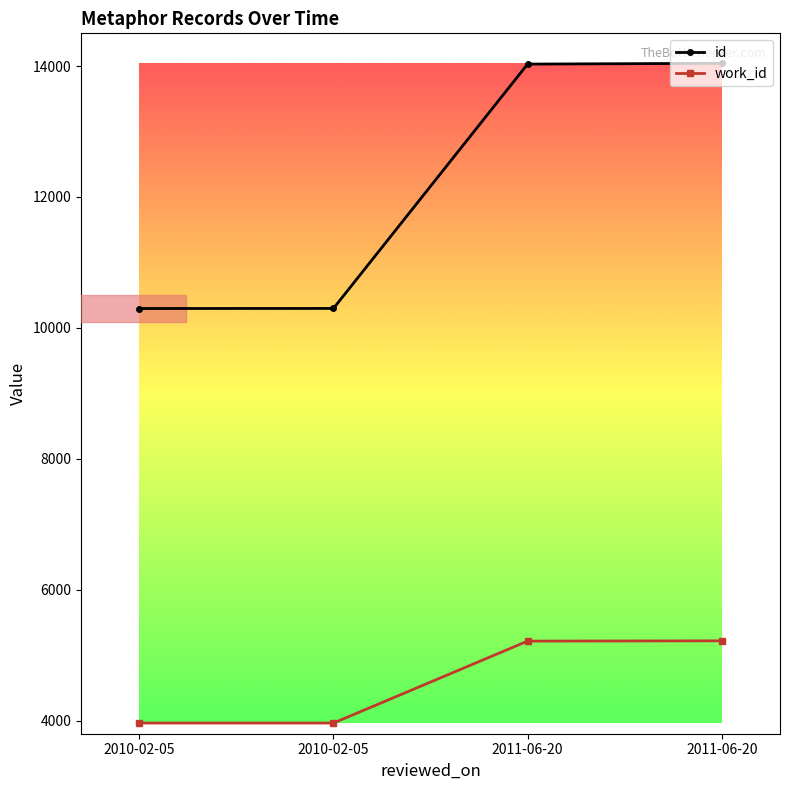

Between 2011-06-20 and 2010-02-05, which is larger?

2011-06-20